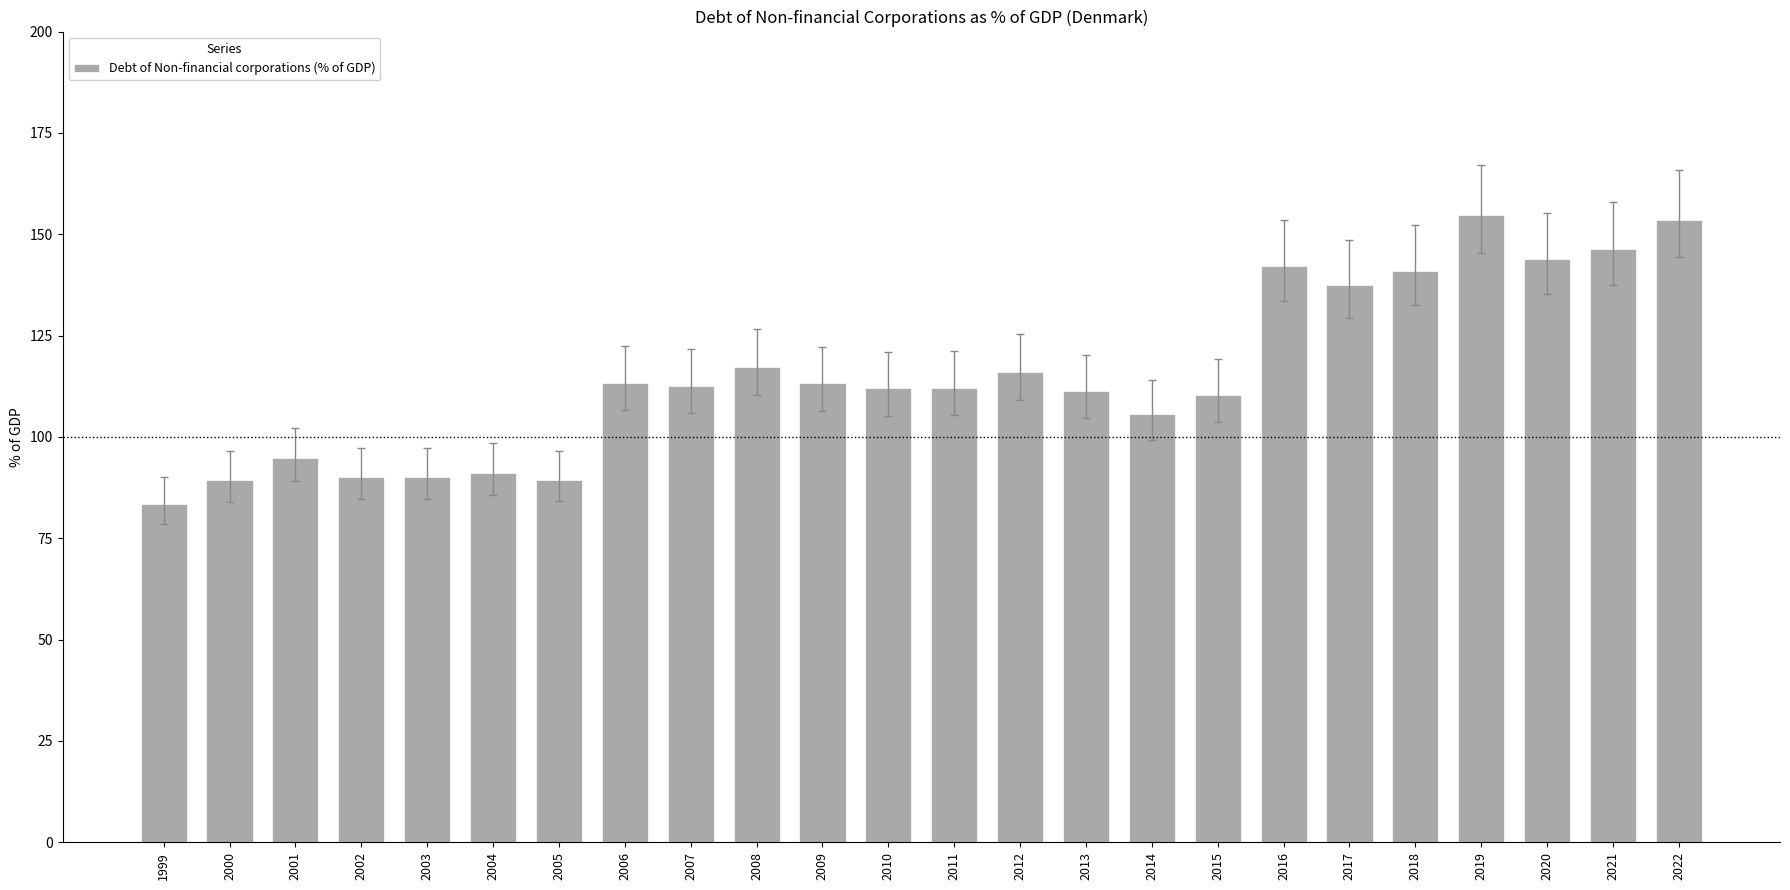

What is the value of the 16th bar from the left?

105.7